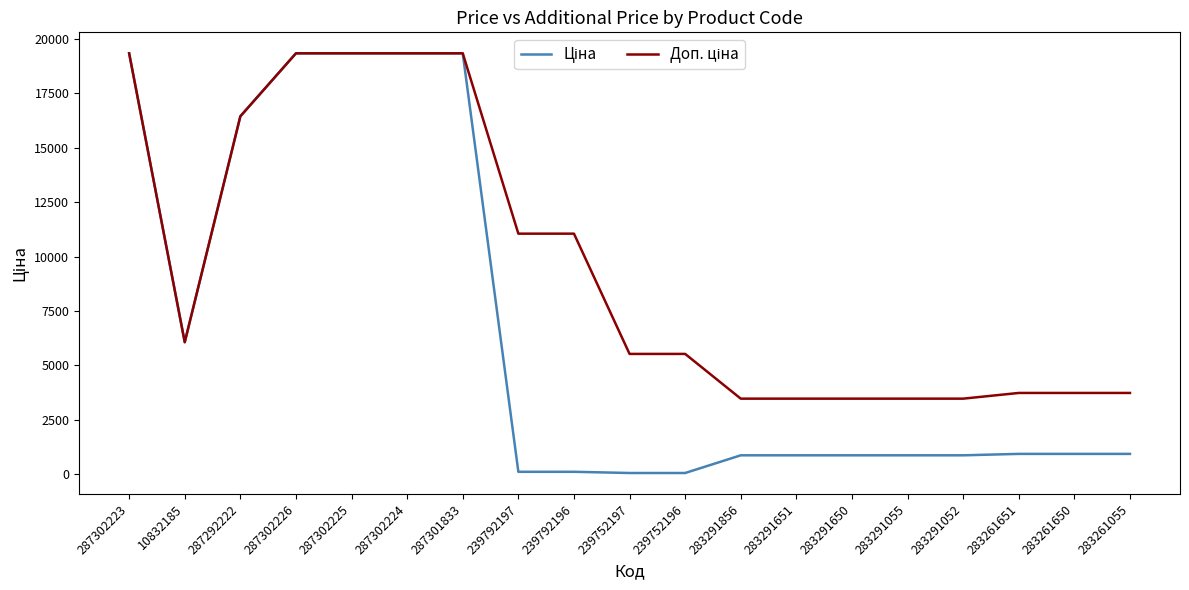

What is the total value across all series at 287302224?

38686.1